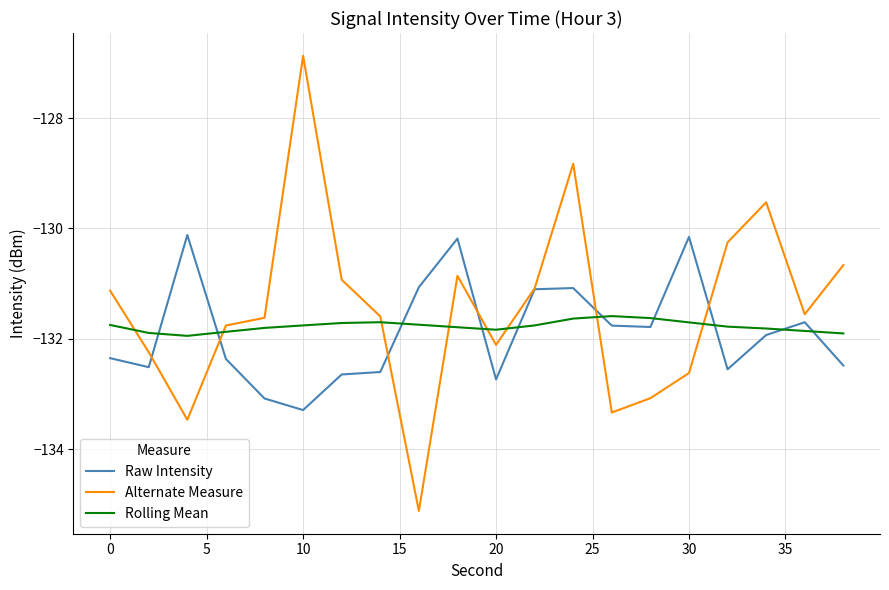

Which series has the widest spread of values?

Alternate Measure